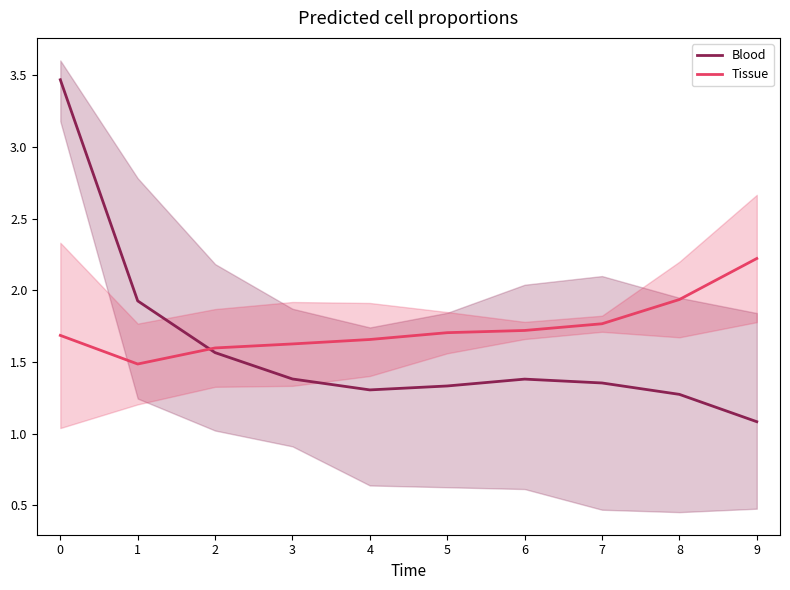

Between 4 and 6, which series saw the biggest shift?

Blood